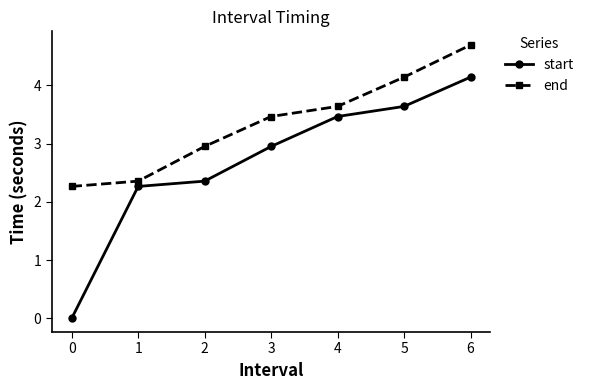

Is this an area chart (filled region under the line)?

No